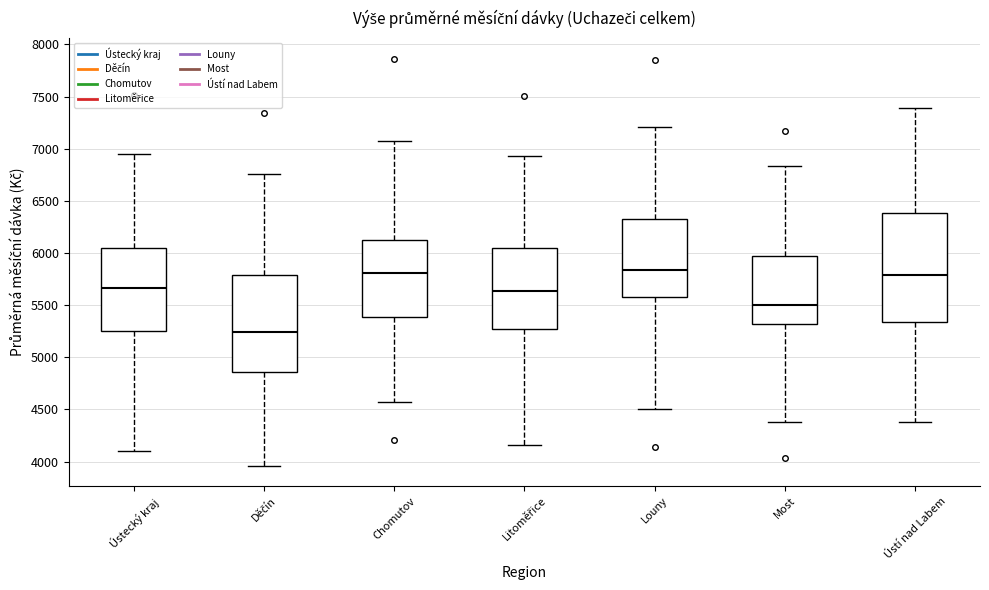

Where does the median line of the box for Chomutov sit on the y-axis? The values are not printed on the chart, so give them approximately, as read against the axis.

5800